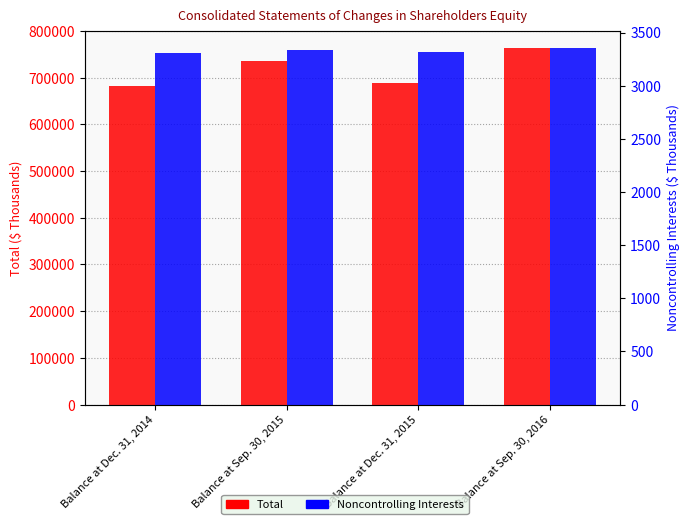

Does the chart contain stacked bars?

No